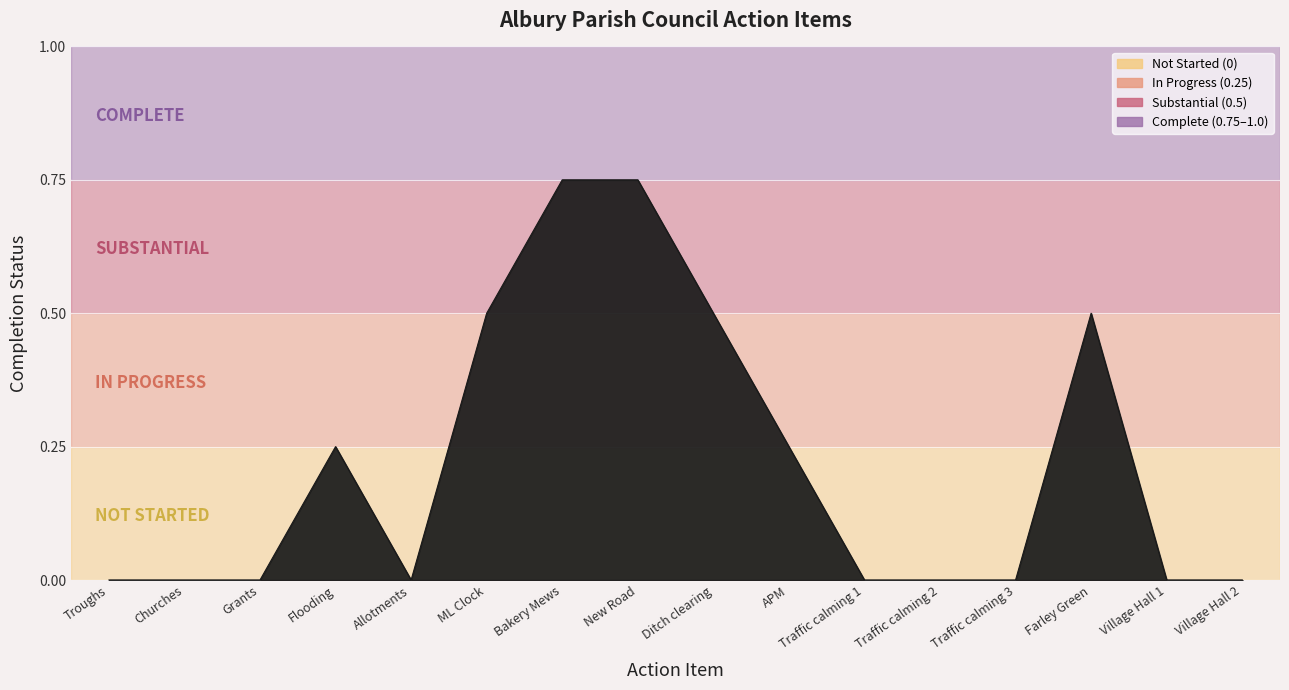

Does the chart have visible grid lines?

Yes